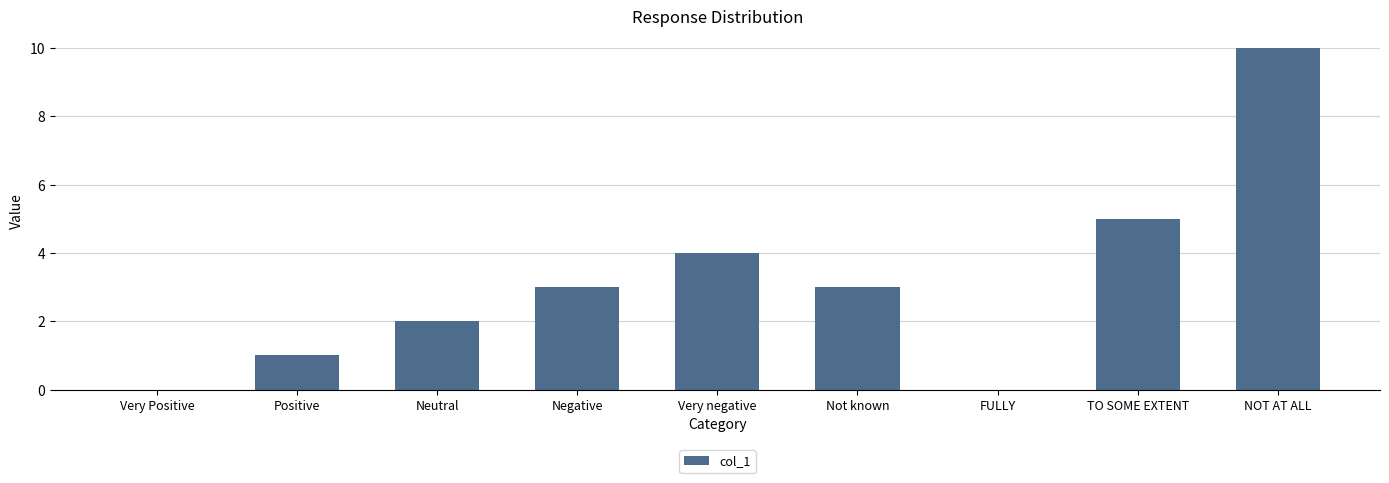

What is the change in value from Not known to FULLY?

-3